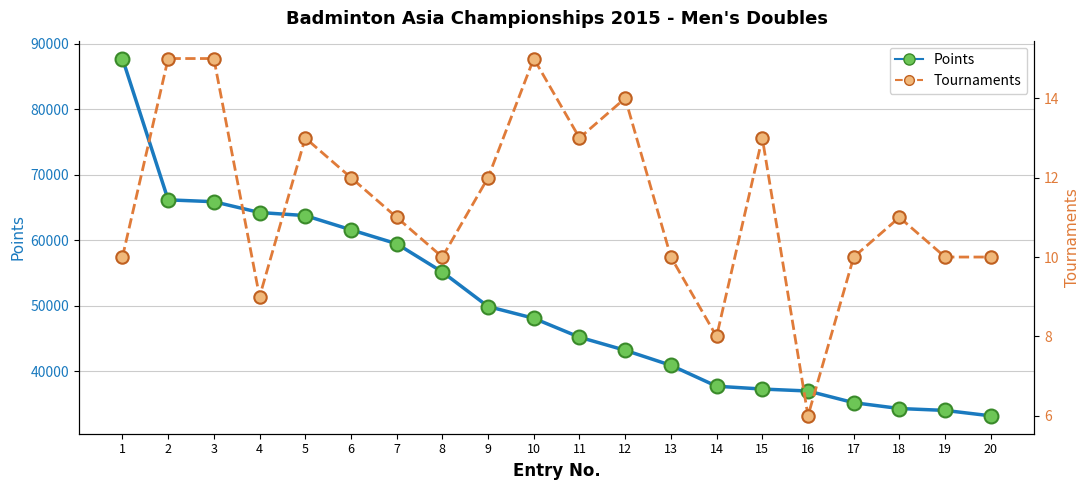

At which category is the sum across all series the highest?

1